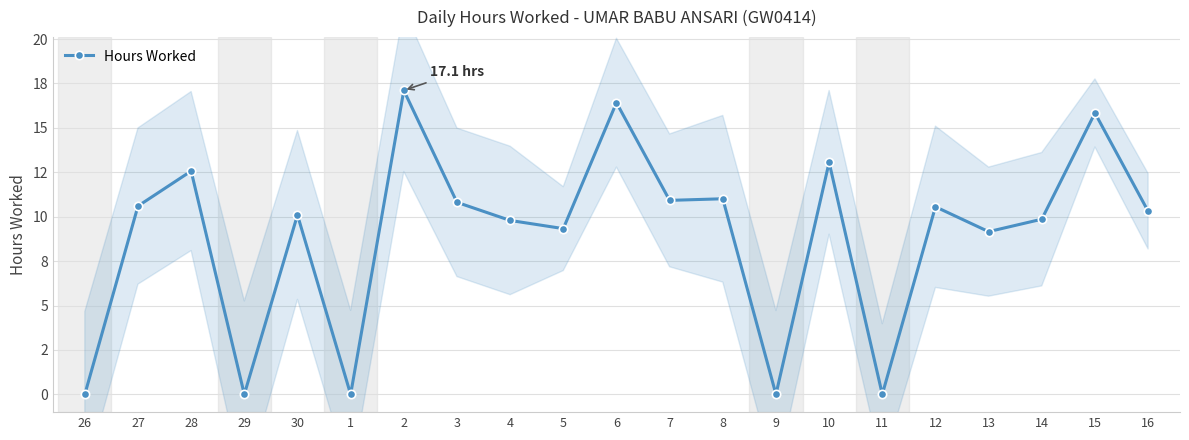

Reading left to right, extract all data points from this chart.

0.0	10.6	12.6	0.0	10.1	0.0	17.1	10.8	9.8	9.3	16.4	10.9	11.0	0.0	13.1	0.0	10.6	9.2	9.9	15.8	10.3